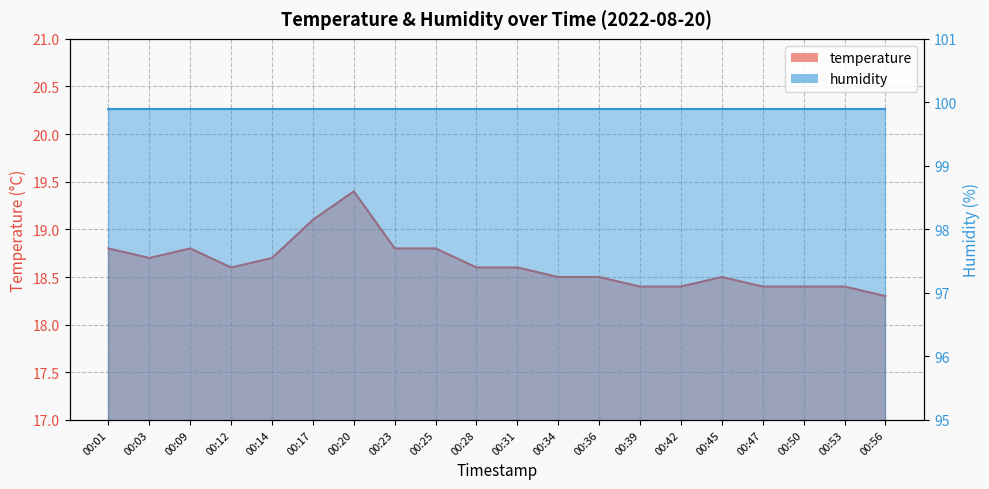

At which category does the data reach its first local peak?

00:09